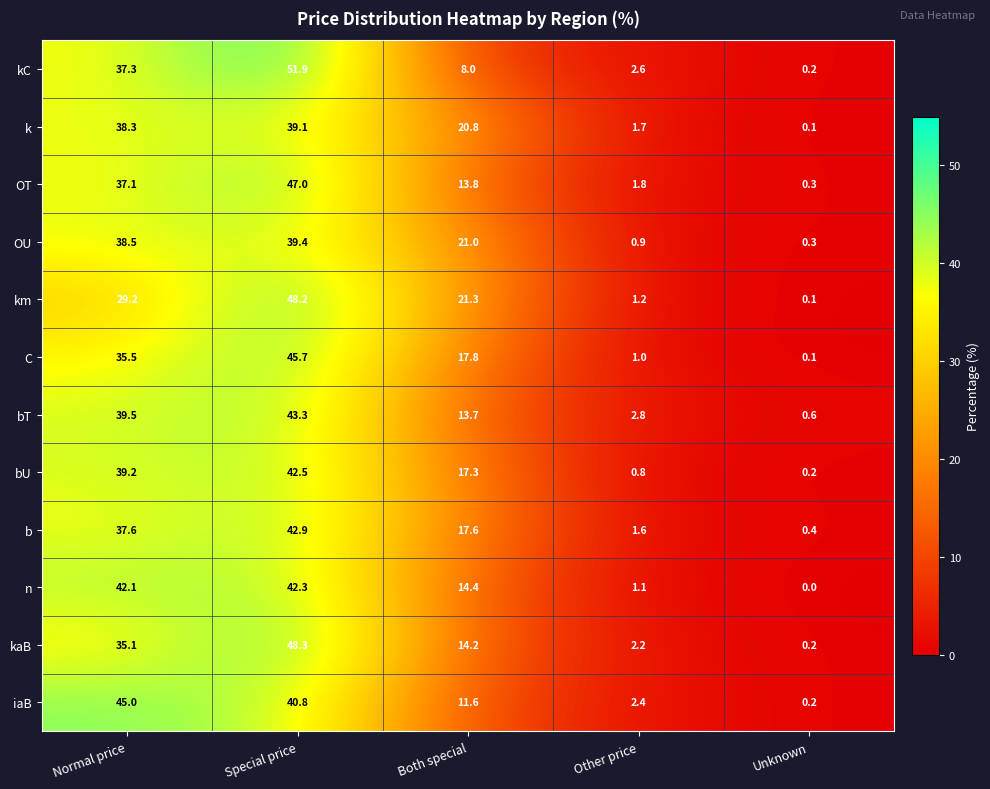

List the labels in order of OT value, smallest first.

Unknown, Other price, Both special, Normal price, Special price